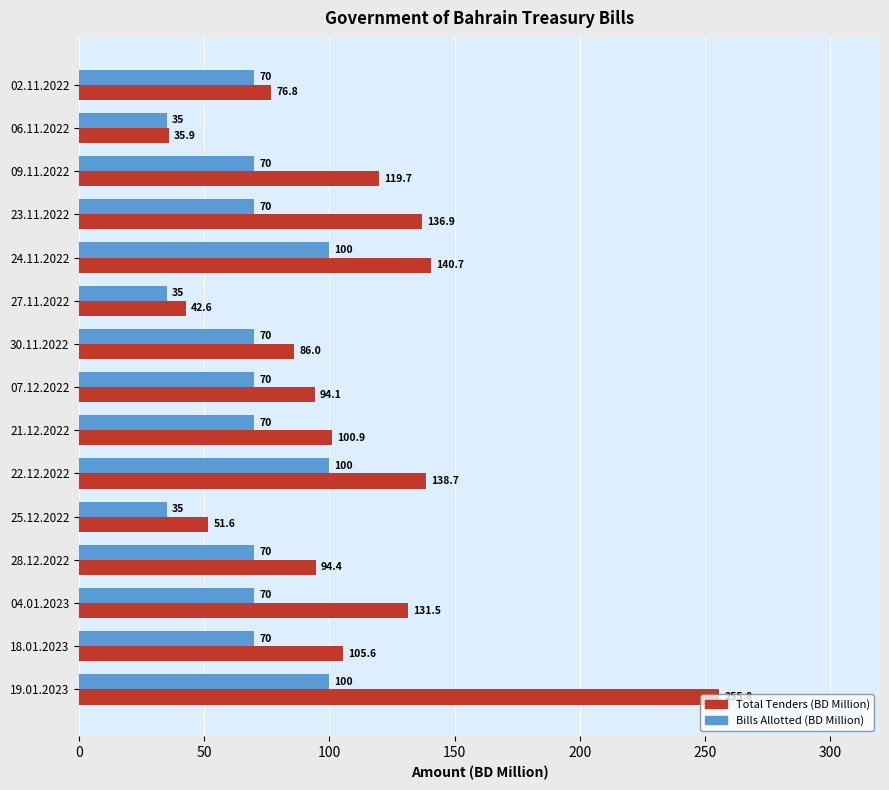

At 21.12.2022, list the series in order from largest to smallest.

Total Tenders (BD Million), Bills Allotted (BD Million)